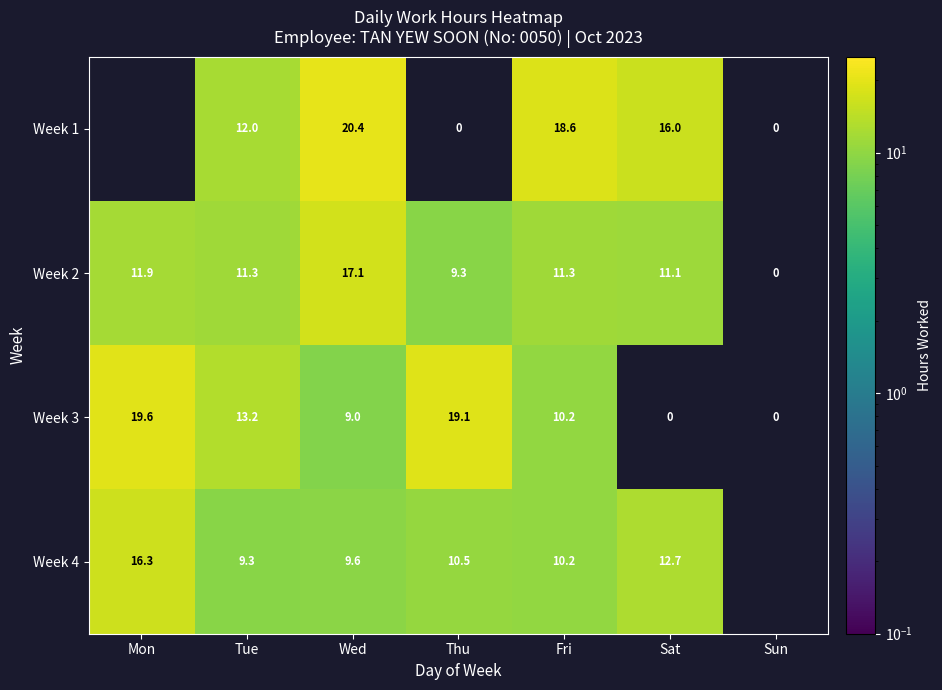

How many positive values does the Week 2 series have?

6